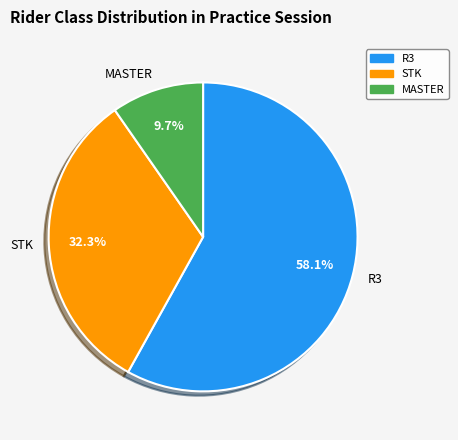

To the nearest percent, what percentage of the pie is STK?

32%